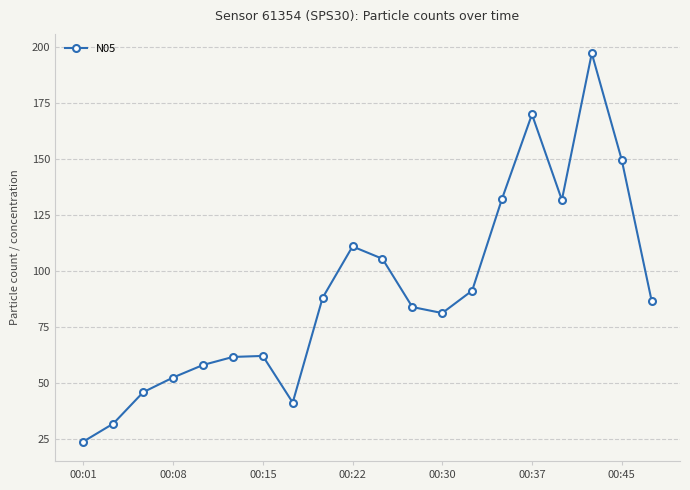

True or false: the data has more than 0 interior local peaks.

True